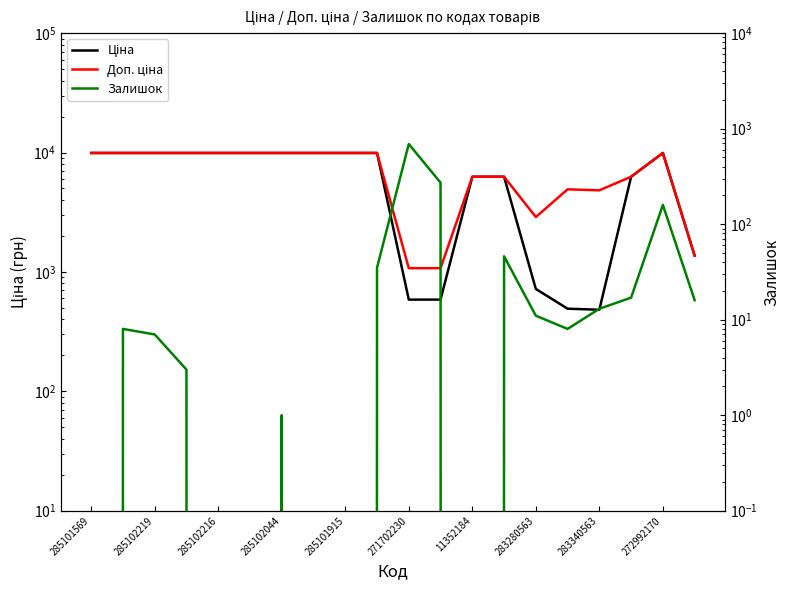

True or false: Доп. ціна and Ціна intersect in this chart.

False